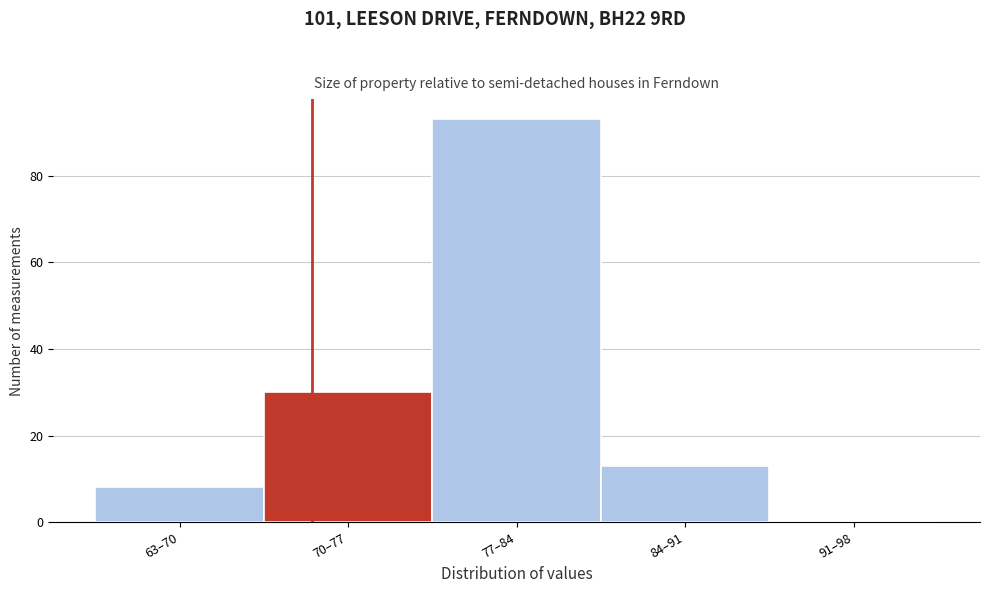

Reading left to right, extract all data points from this chart.

63–70=8	70–77=30	77–84=93	84–91=13	91–98=0